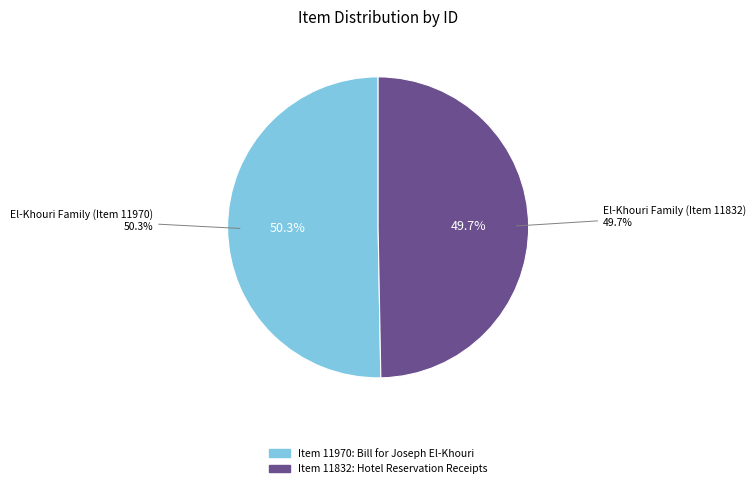

Does El-Khouri Family (Item 11970) represent more than half of the total?

Yes